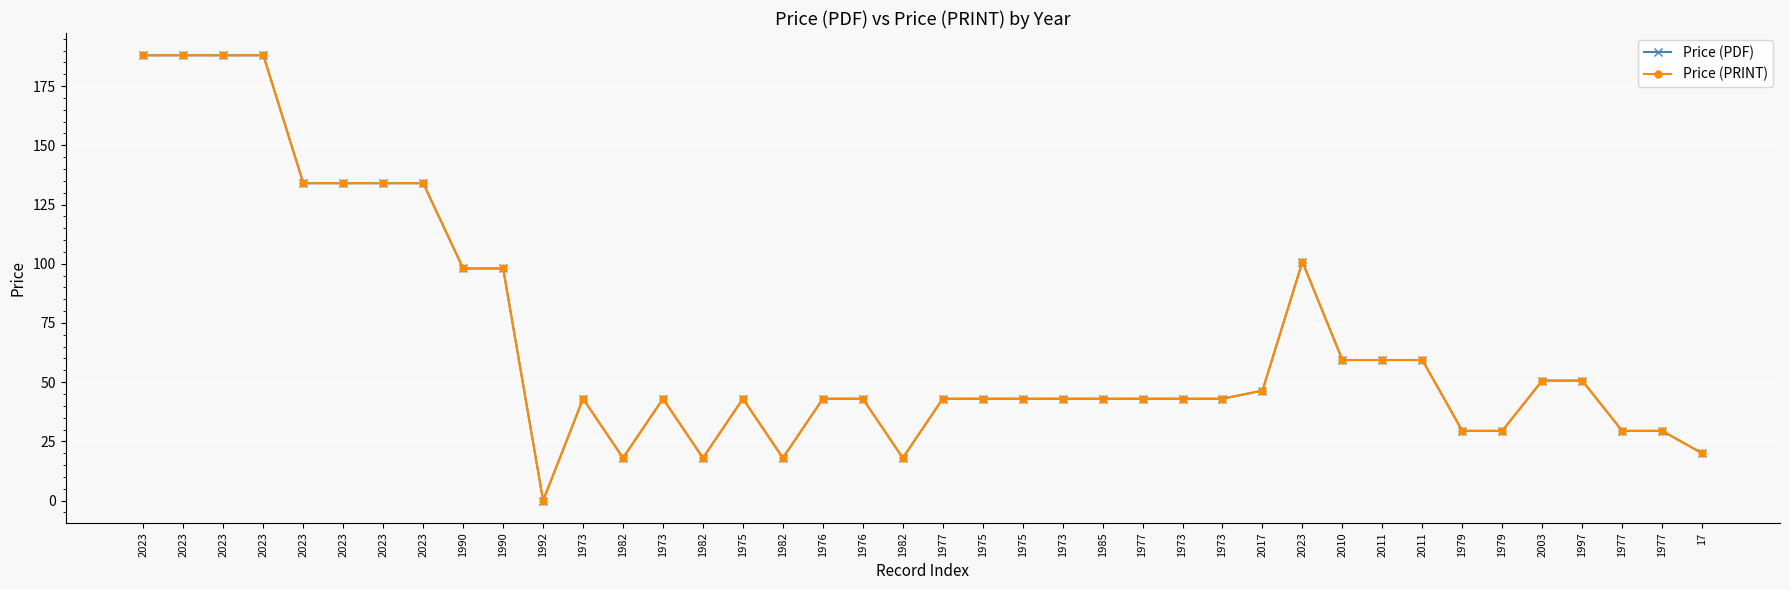

List the labels in order of Price (PRINT) value, smallest first.

1992, 1982, 1982, 1982, 1982, 17, 1979, 1979, 1977, 1977, 1973, 1973, 1975, 1976, 1976, 1977, 1975, 1975, 1973, 1985, 1977, 1973, 1973, 2017, 2003, 1997, 2010, 2011, 2011, 1990, 1990, 2023, 2023, 2023, 2023, 2023, 2023, 2023, 2023, 2023